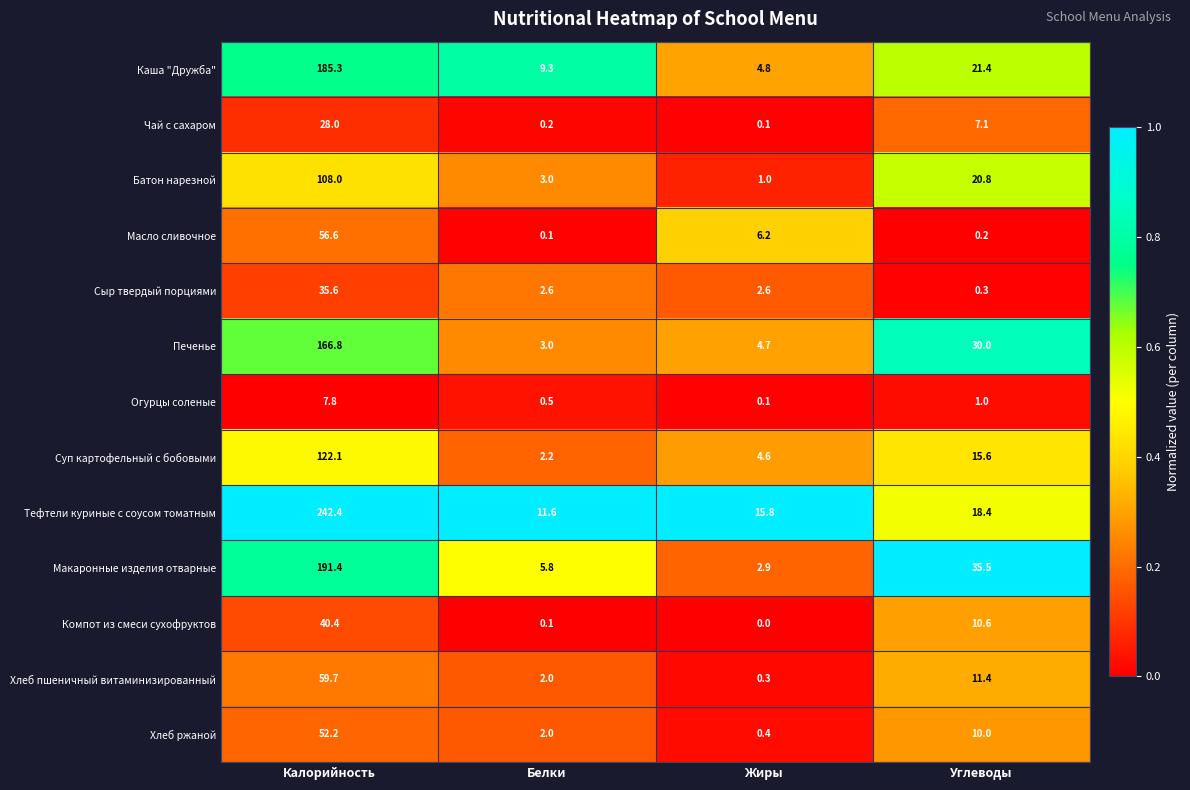

Between Жиры and Углеводы, which series saw the biggest shift?

Макаронные изделия отварные